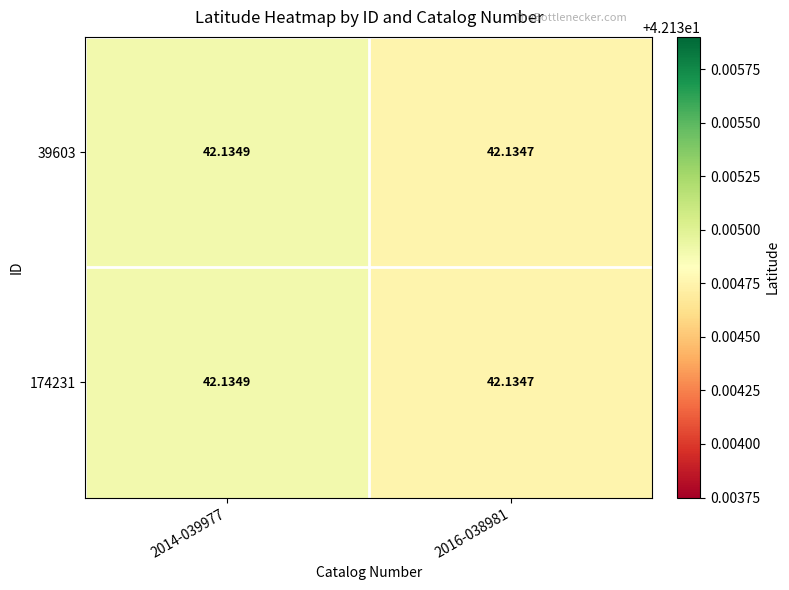

Is the value of 174231 at 2016-038981 greater than the value of 39603 at 2014-039977?

No